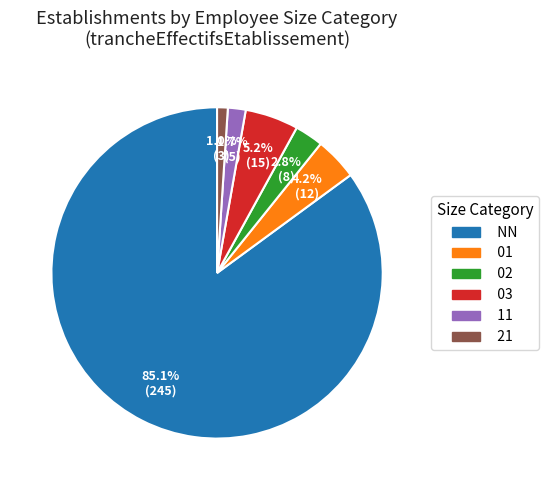

Is there a majority slice in this chart?

Yes